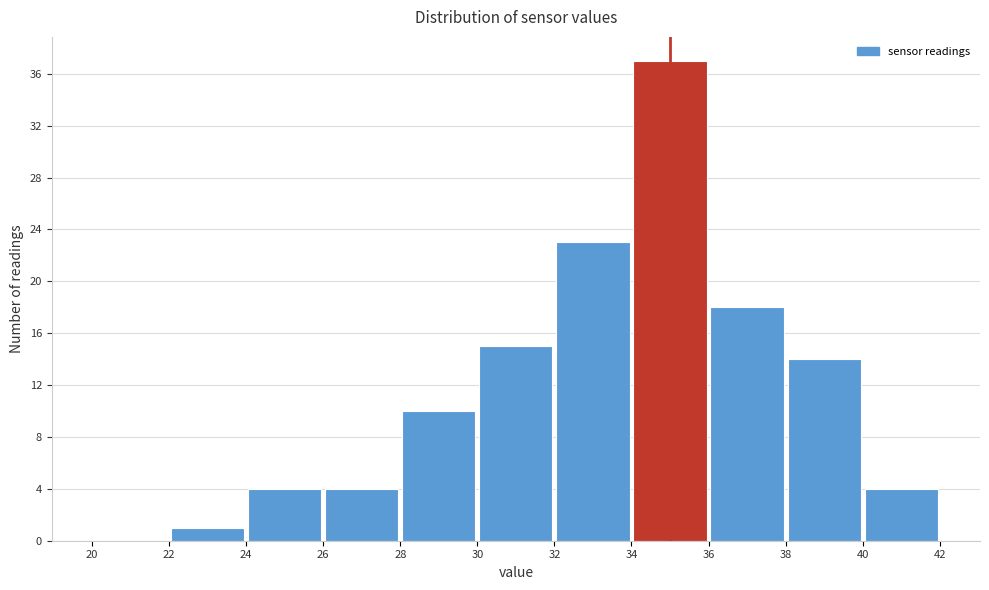

Reading left to right, list every bar in this chart as the range it spans on the x-axis followed by its height. The values are not printed on the chart, so give them approximately, as read against the axis.

20 to 22: 0
22 to 24: 1
24 to 26: 4
26 to 28: 4
28 to 30: 10
30 to 32: 15
32 to 34: 23
34 to 36: 37
36 to 38: 18
38 to 40: 14
40 to 42: 4